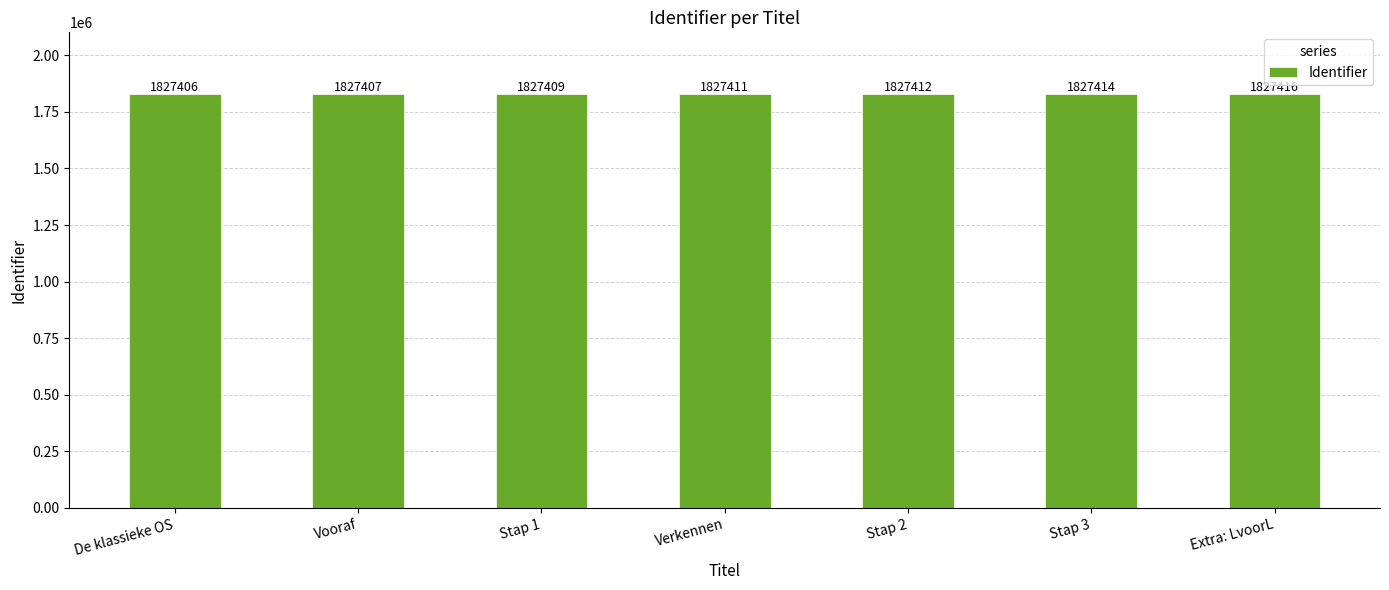

What is the average value?

1827411